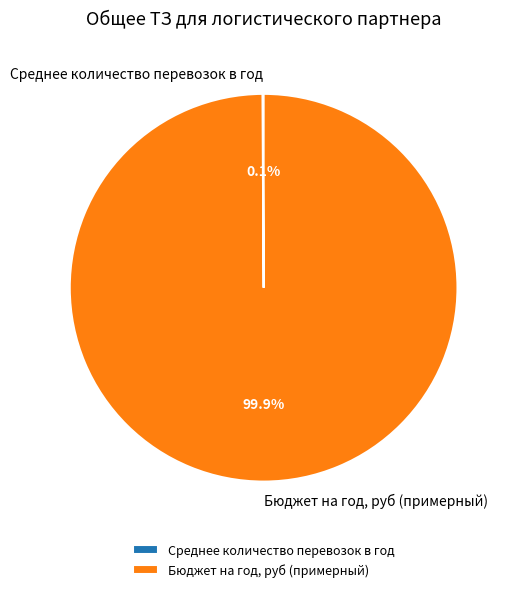

Which category has the biggest portion of the pie?

Бюджет на год, руб (примерный)